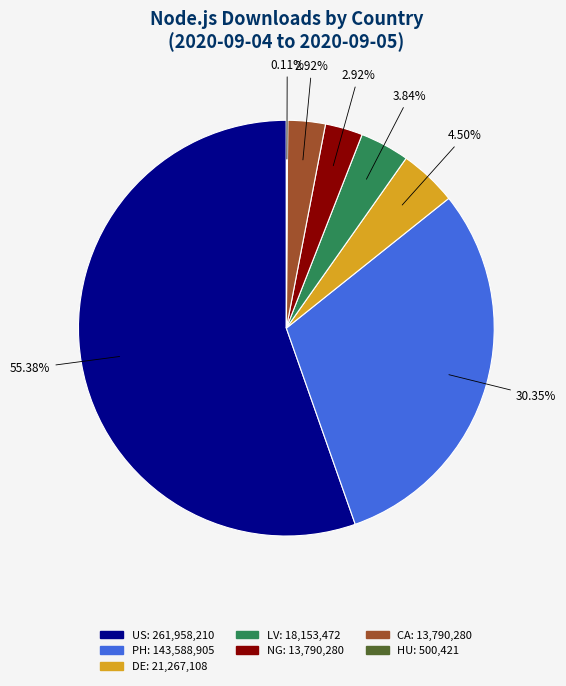

Is there any slice that represents more than half of the pie?

Yes